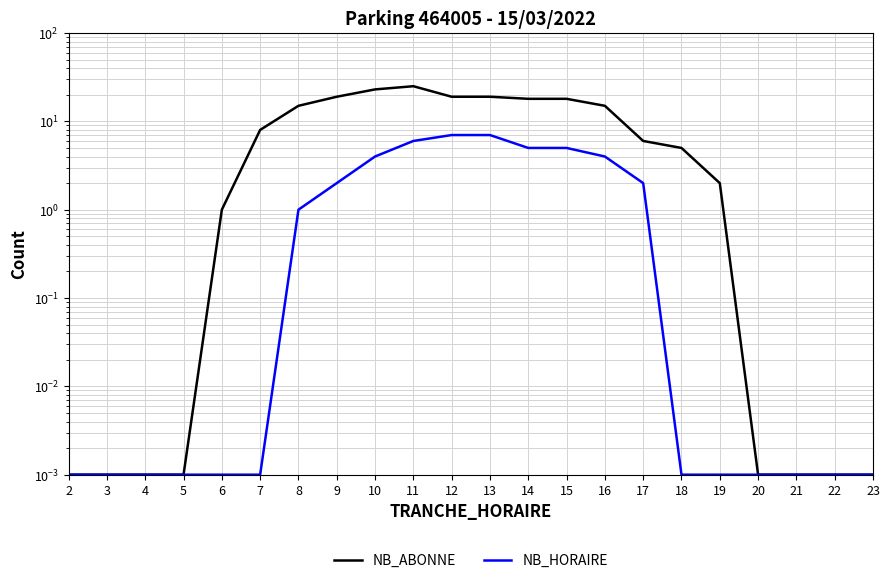

True or false: NB_HORAIRE has more than 1 interior local peaks.

False